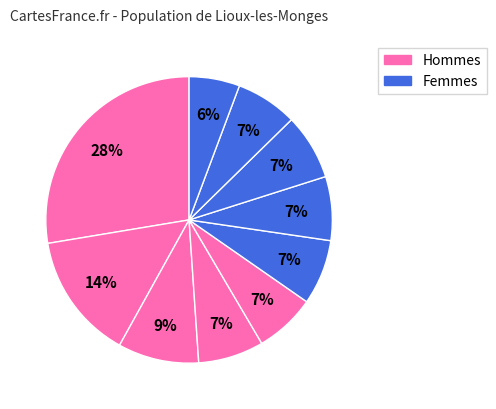

To the nearest percent, what is the average slice percentage?

10%